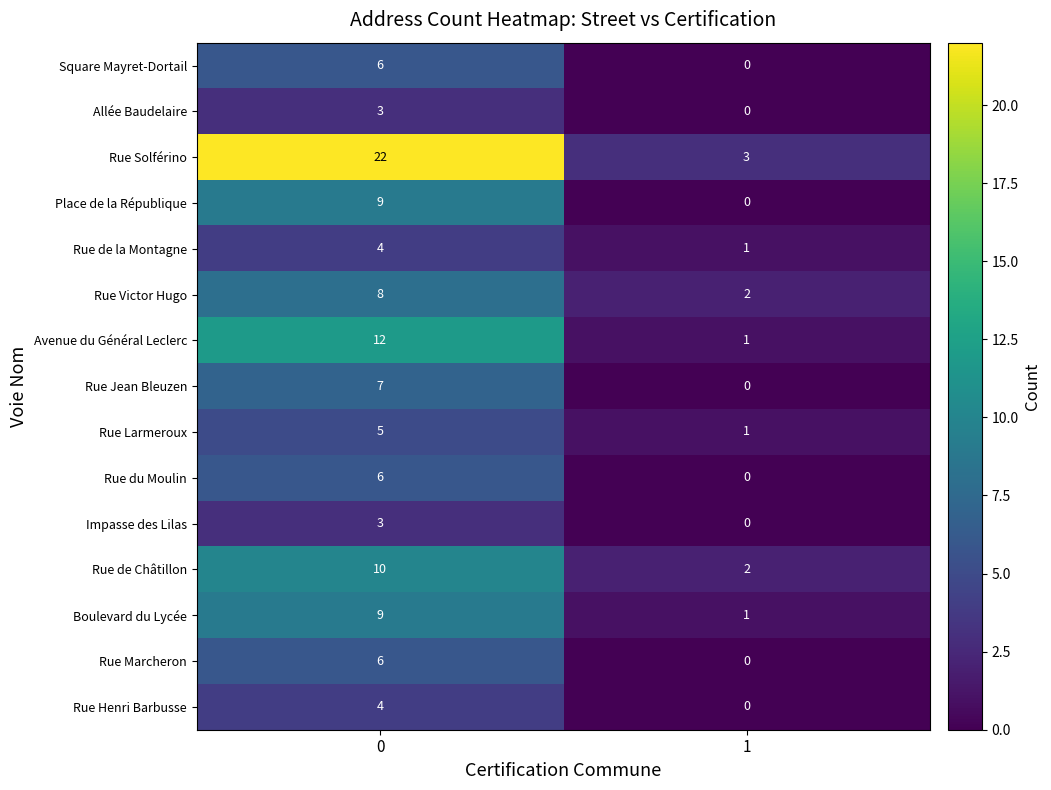

Reading left to right, list all the values displayed in this chart.

Square Mayret-Dortail: 0=6	1=0
Allée Baudelaire: 0=3	1=0
Rue Solférino: 0=22	1=3
Place de la République: 0=9	1=0
Rue de la Montagne: 0=4	1=1
Rue Victor Hugo: 0=8	1=2
Avenue du Général Leclerc: 0=12	1=1
Rue Jean Bleuzen: 0=7	1=0
Rue Larmeroux: 0=5	1=1
Rue du Moulin: 0=6	1=0
Impasse des Lilas: 0=3	1=0
Rue de Châtillon: 0=10	1=2
Boulevard du Lycée: 0=9	1=1
Rue Marcheron: 0=6	1=0
Rue Henri Barbusse: 0=4	1=0